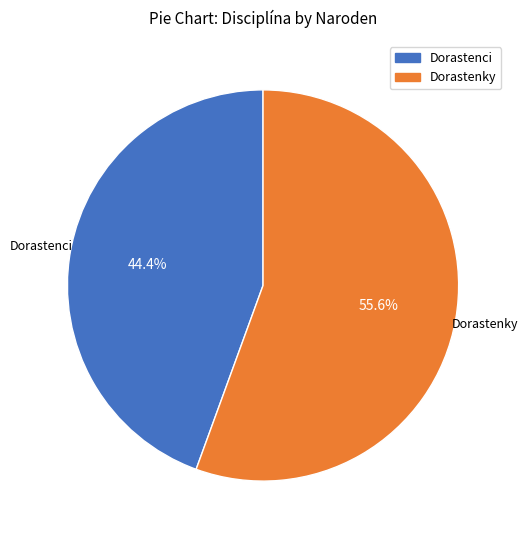

Is there any slice that represents more than half of the pie?

Yes